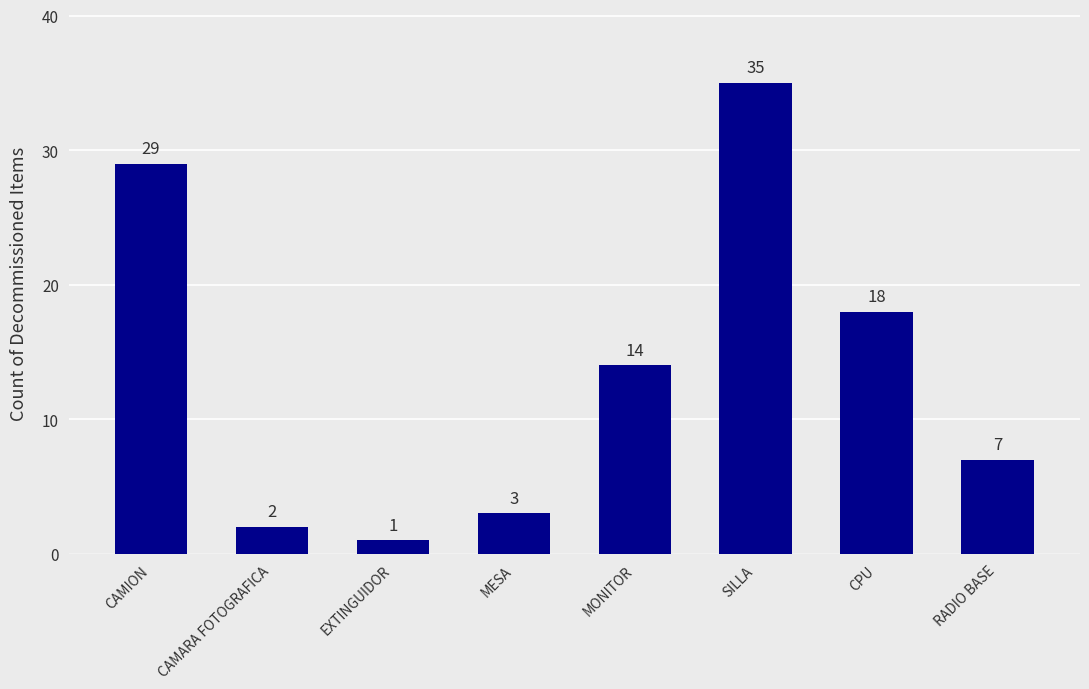

What is the minimum value shown in the chart?

1